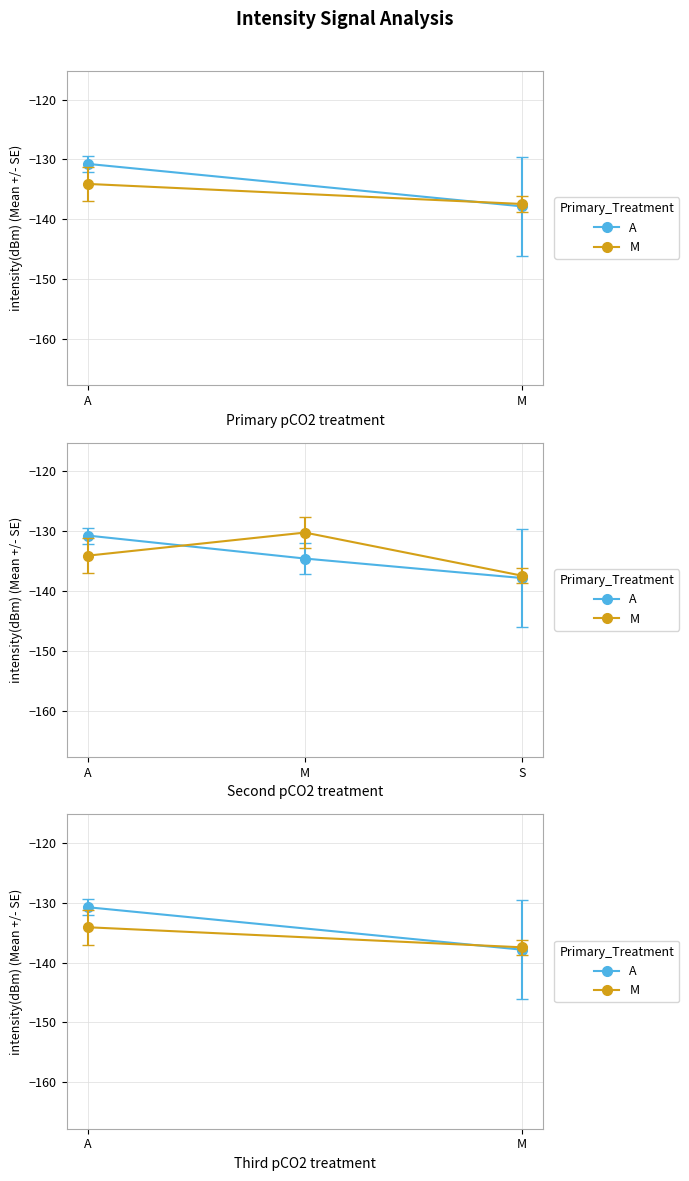

Is it true that M equals -134.1 at A?

True